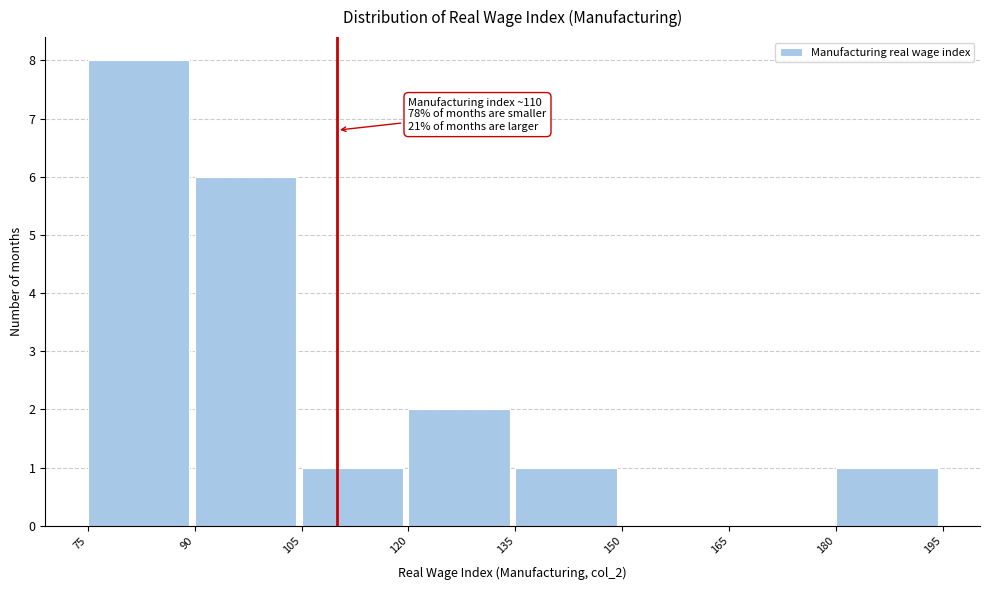

Which range on the x-axis has the tallest bar?

75 to 90